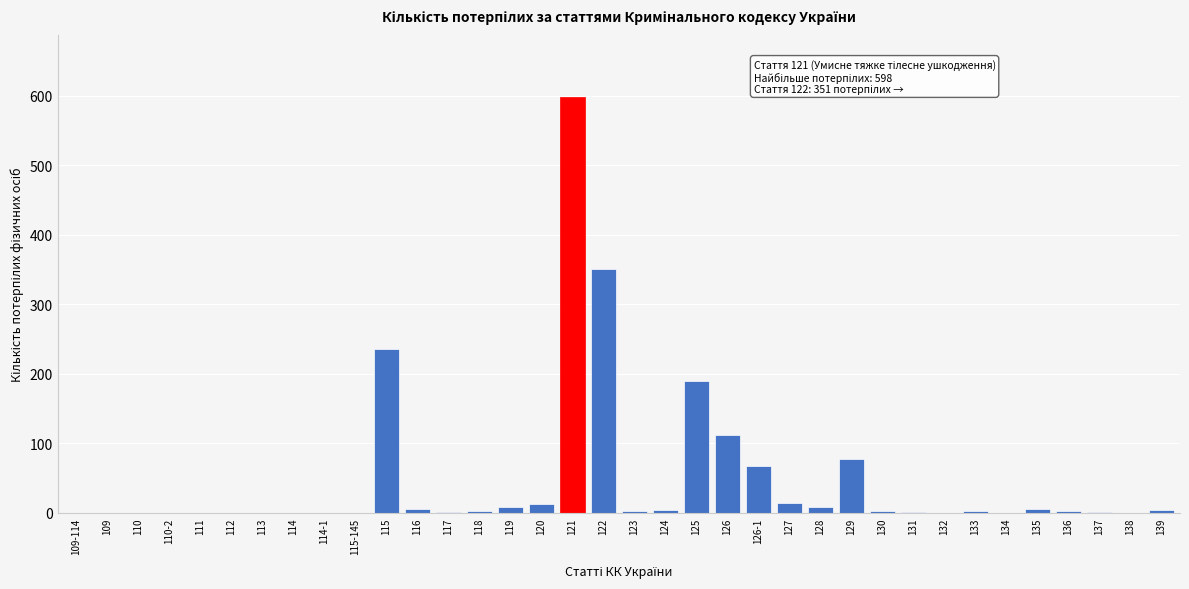

Approximately how many times larger is the value at 125 compared to 126-1?

2.8